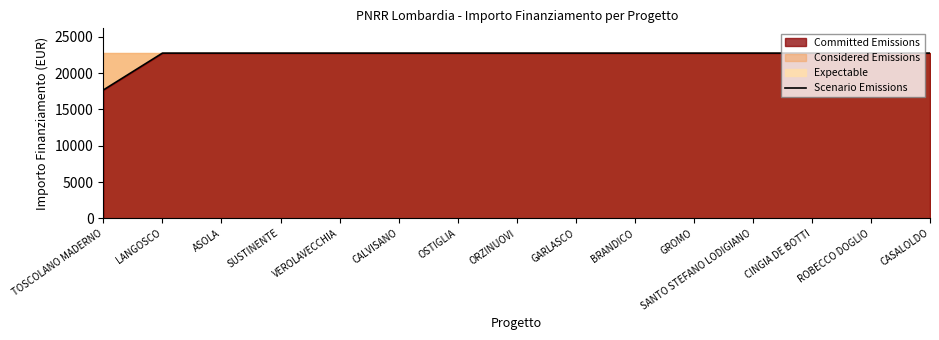

What is the sum of the values at TOSCOLANO MADERNO and ASOLA?

40424.8